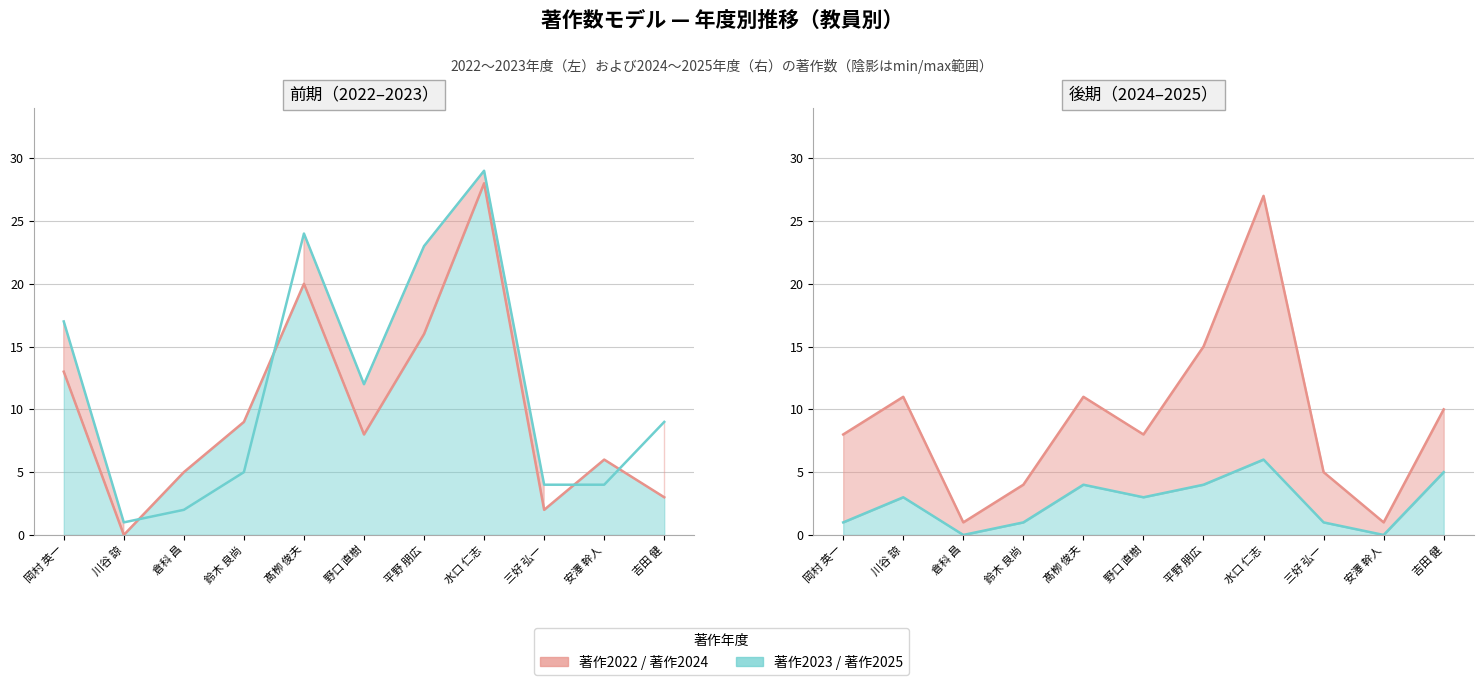

How many times do 著作2025 and 著作2023 cross each other?

2